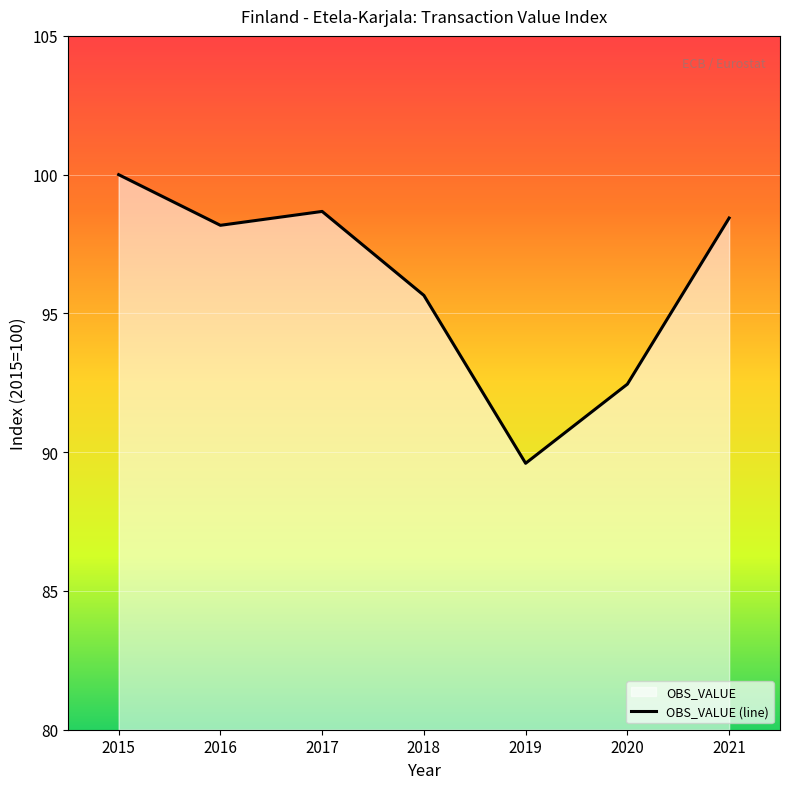

What is the difference between the maximum and second lowest values?

7.5